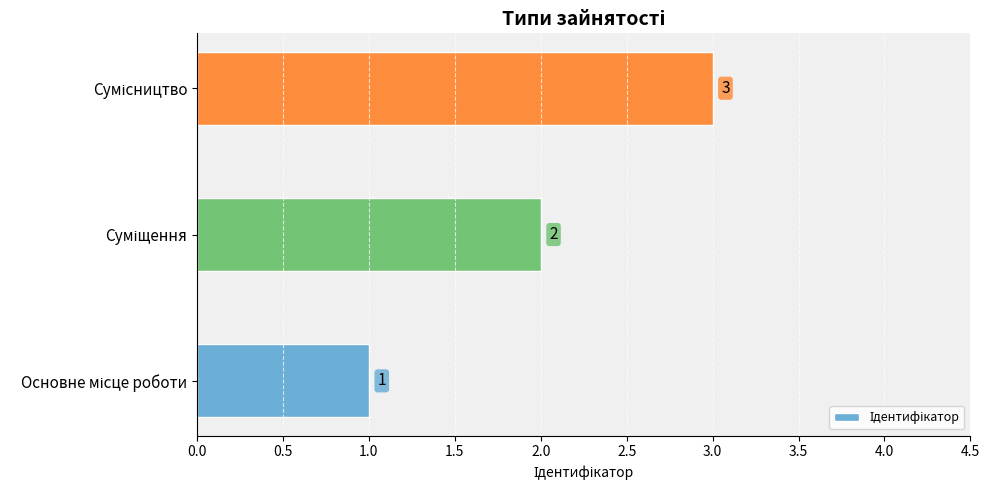

Count the values in the range 1 to 3.

3